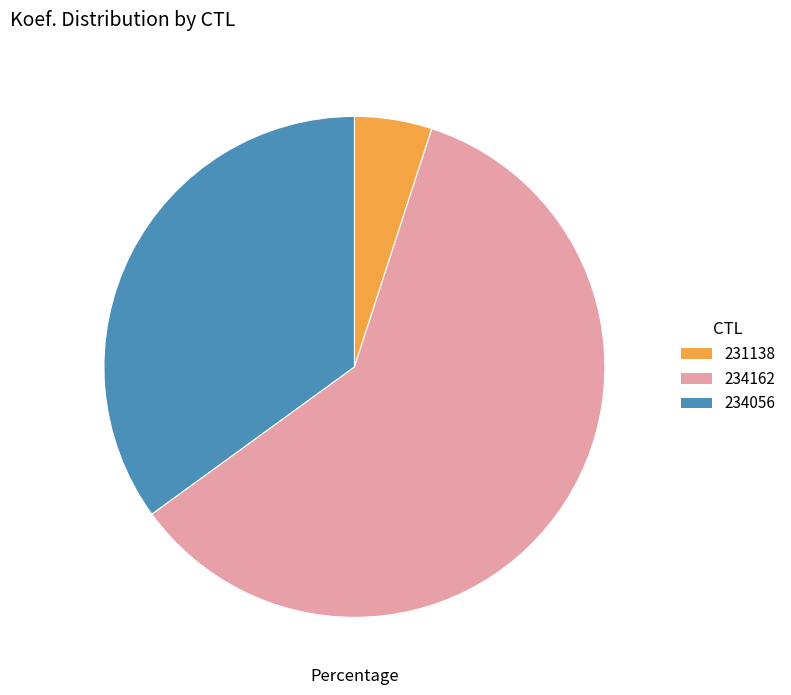

Rank the categories by value from lowest to highest.

231138, 234056, 234162